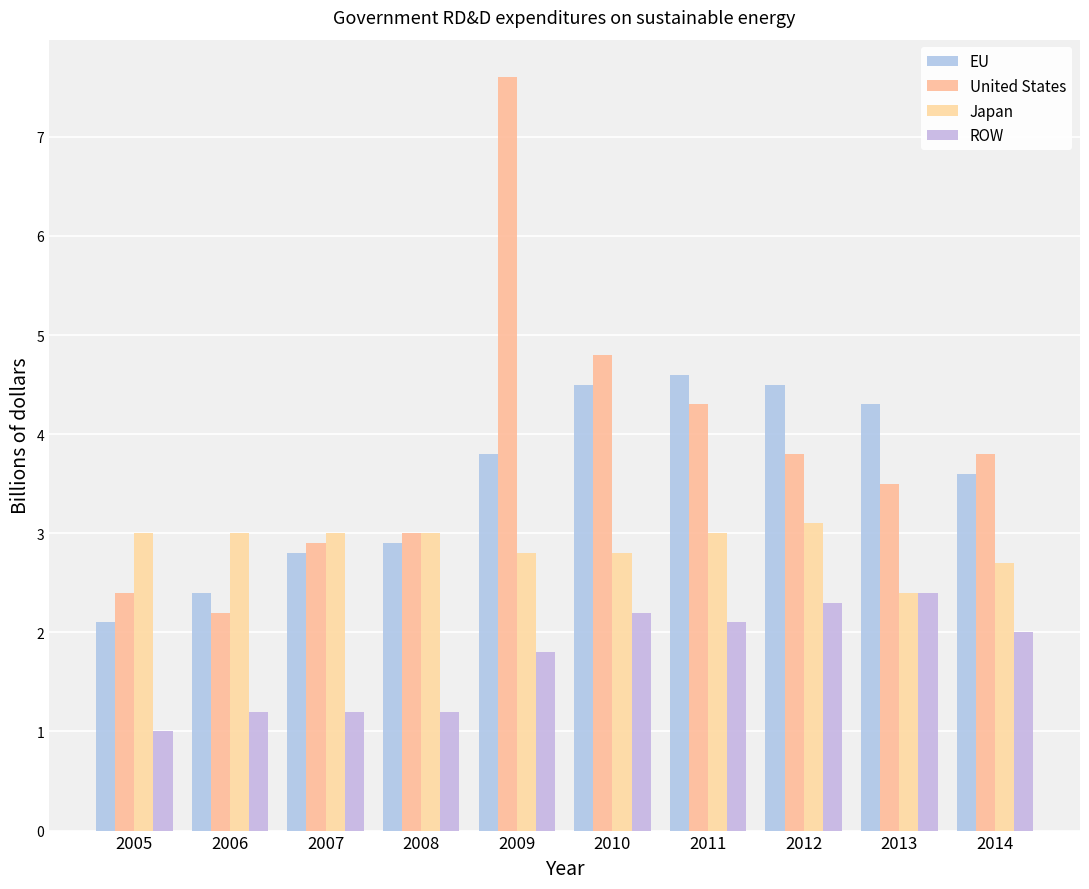

Is the value of ROW at 2007 greater than the value of EU at 2009?

No